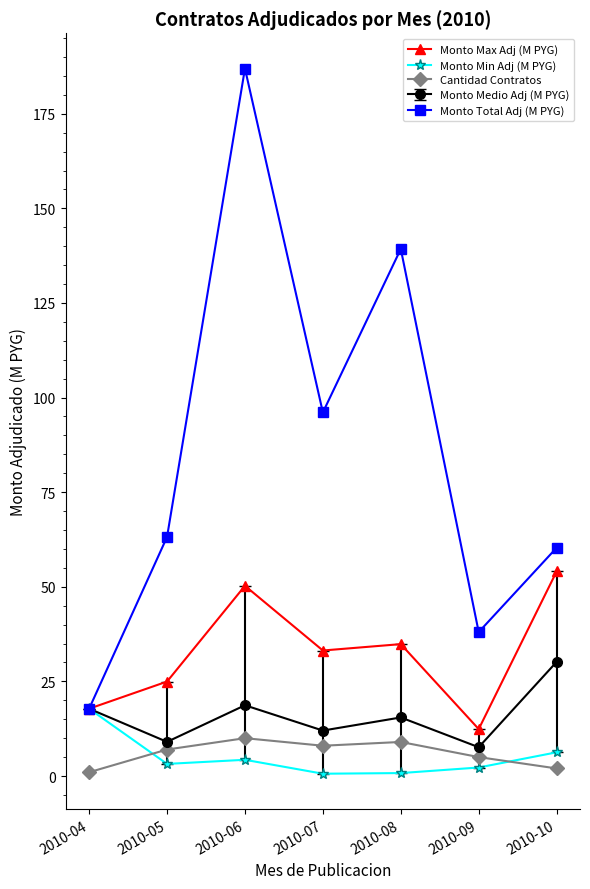

How many interior local valleys does the Monto Max Adj (M PYG) series have?

2